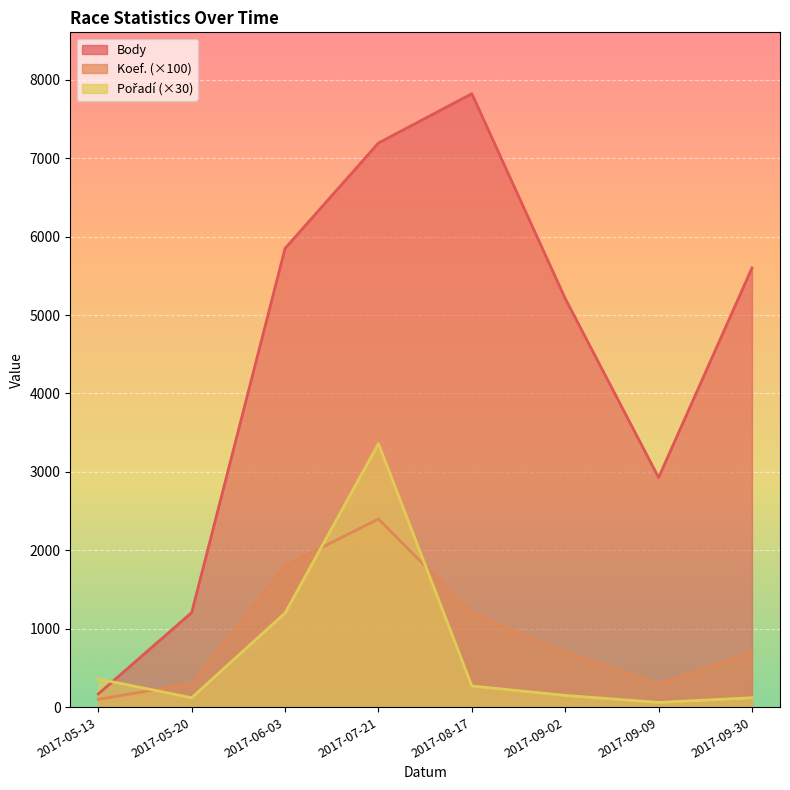

What are all the series names shown in the legend?

Body, Koef., Pořadí